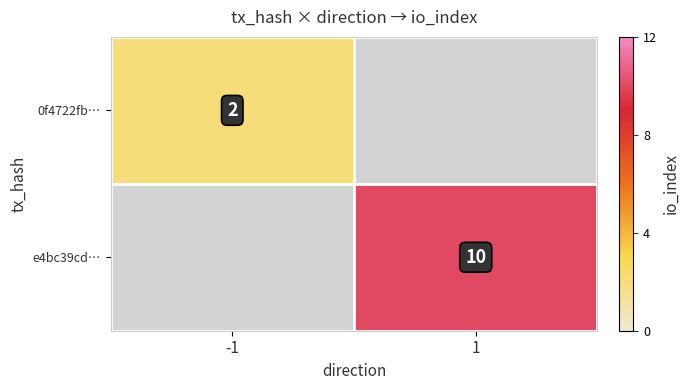

True or false: e4bc39cd… has a value of 3.1 at 1.

False